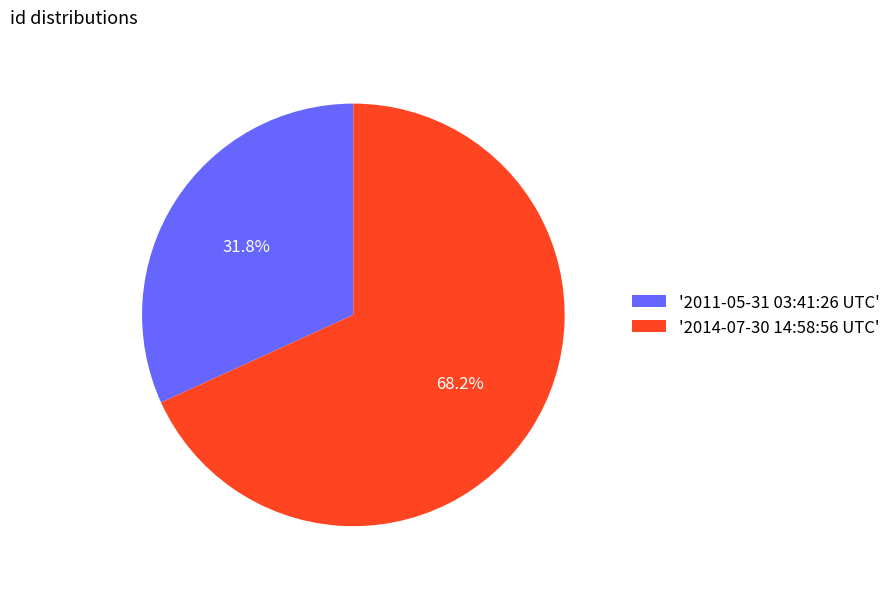

Between '2011-05-31 03:41:26 UTC' and '2014-07-30 14:58:56 UTC', which is larger?

'2014-07-30 14:58:56 UTC'